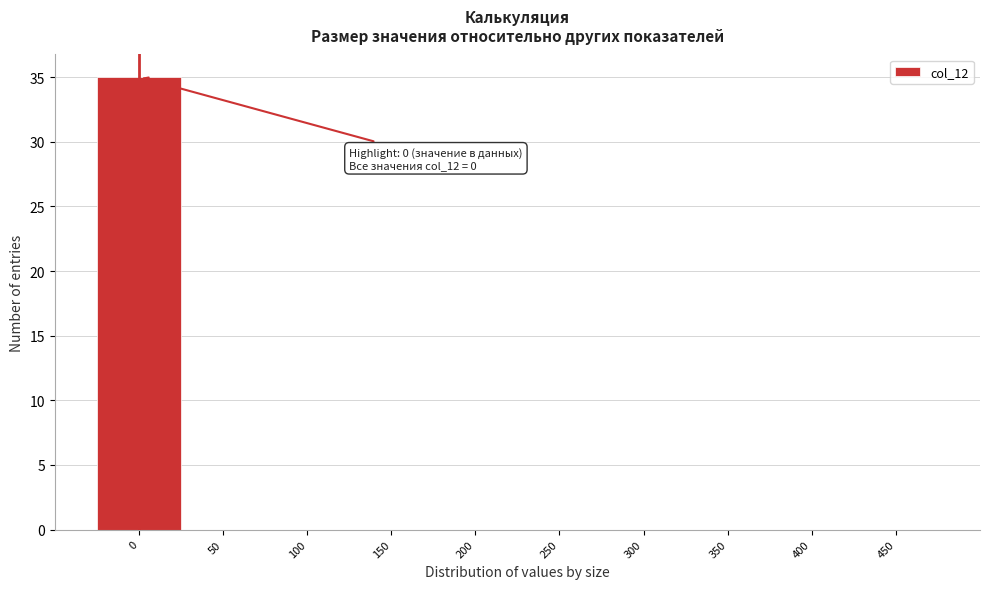

Reading right to left, transcribe all the data shown in this chart.

450=0	400=0	350=0	300=0	250=0	200=0	150=0	100=0	50=0	0=35